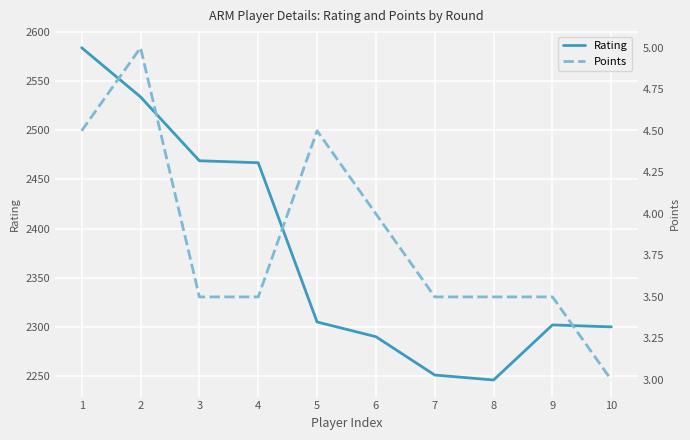

What is the total value across all series at 8?

2249.5